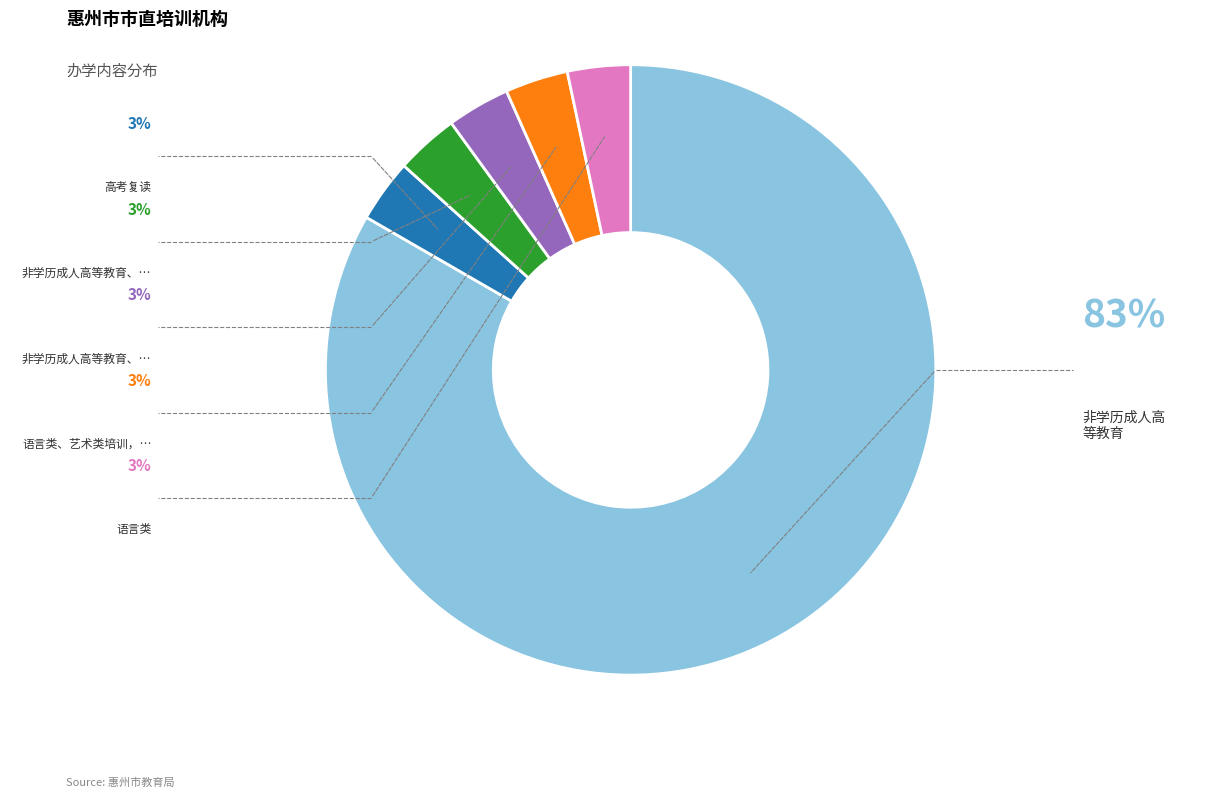

Is there any slice that represents more than half of the pie?

Yes